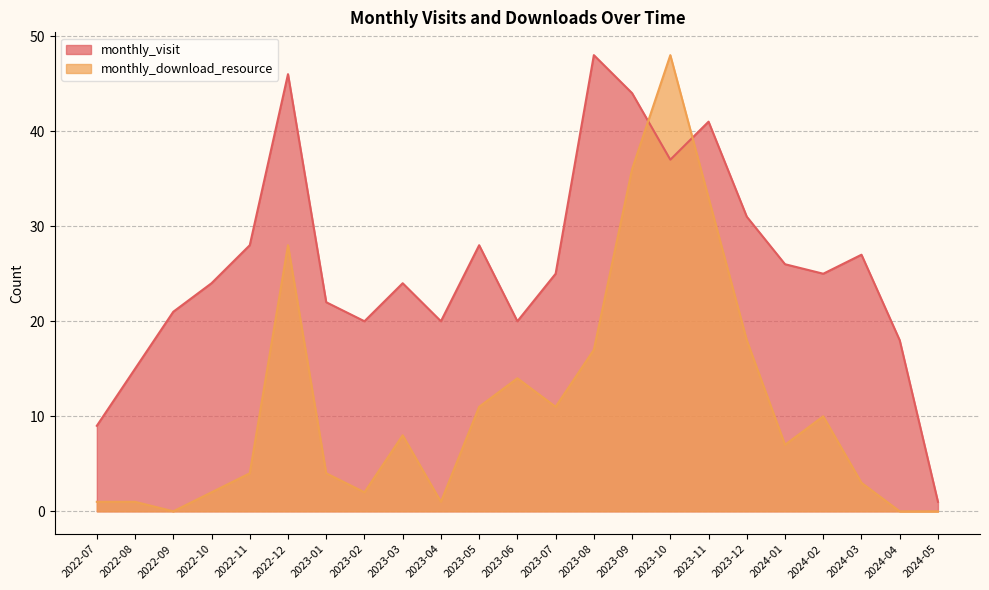

At 2022-11, list the series in order from smallest to largest.

monthly_download_resource, monthly_visit